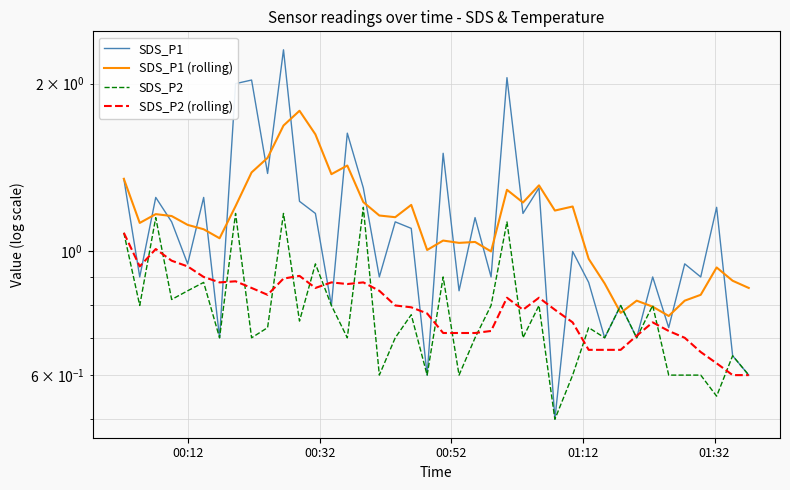

Reading left to right, list all the values displayed in this chart.

SDS_P1: 1.4	0.9	1.2	1.1	0.9	1.2	0.7	2.0	2.0	1.4	2.3	1.2	1.2	0.8	1.6	1.3	0.9	1.1	1.1	0.6	1.5	0.8	1.1	0.9	2.0	1.2	1.3	0.5	1.0	0.9	0.7	0.8	0.7	0.9	0.7	0.9	0.9	1.2	0.7	0.6
SDS_P1 (rolling): 1.4	1.1	1.2	1.2	1.1	1.1	1.1	1.2	1.4	1.5	1.7	1.8	1.6	1.4	1.4	1.2	1.2	1.2	1.2	1.0	1.0	1.0	1.0	1.0	1.3	1.2	1.3	1.2	1.2	1.0	0.9	0.8	0.8	0.8	0.8	0.8	0.8	0.9	0.9	0.9
SDS_P2: 1.1	0.8	1.1	0.8	0.8	0.9	0.7	1.2	0.7	0.7	1.2	0.8	0.9	0.8	0.7	1.2	0.6	0.7	0.8	0.6	0.9	0.6	0.7	0.8	1.1	0.7	0.8	0.5	0.6	0.7	0.7	0.8	0.7	0.8	0.6	0.6	0.6	0.6	0.7	0.6
SDS_P2 (rolling): 1.1	0.9	1.0	1.0	0.9	0.9	0.9	0.9	0.9	0.8	0.9	0.9	0.9	0.9	0.9	0.9	0.8	0.8	0.8	0.8	0.7	0.7	0.7	0.7	0.8	0.8	0.8	0.8	0.7	0.7	0.7	0.7	0.7	0.7	0.7	0.7	0.7	0.6	0.6	0.6